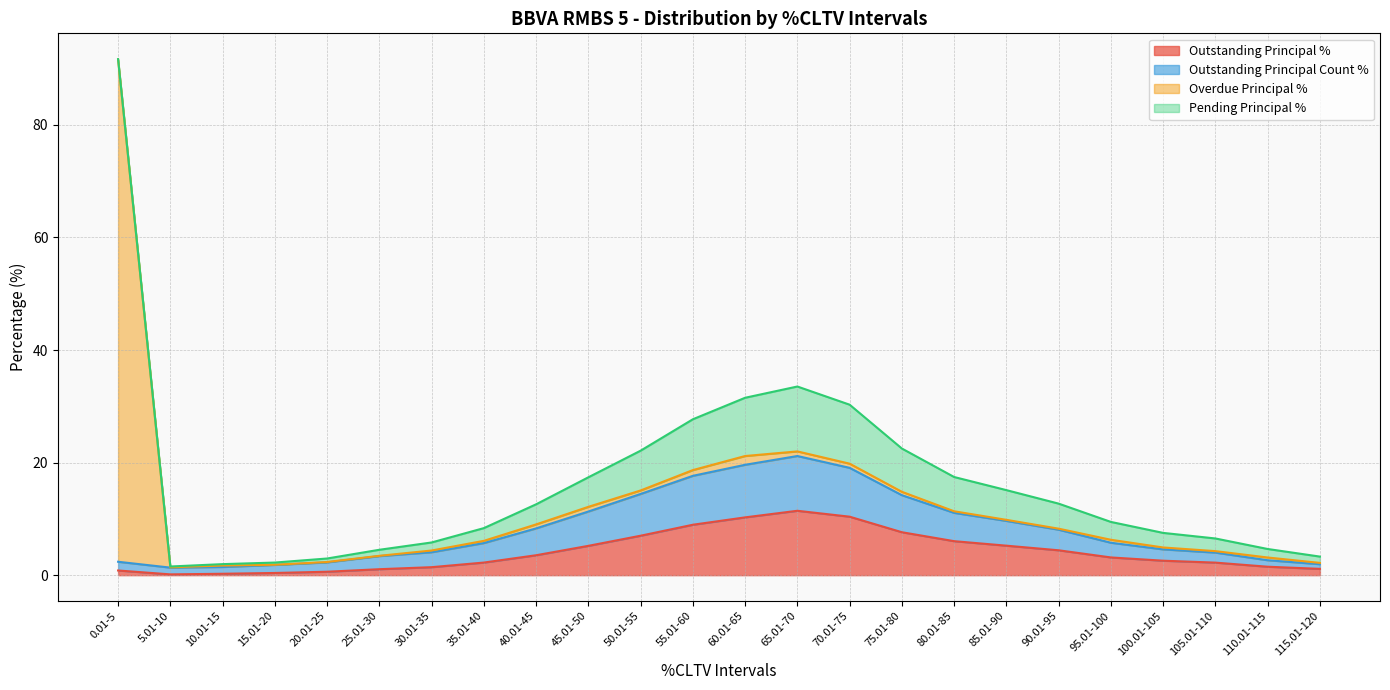

What is the label of the 3rd point from the right?

105.01-110